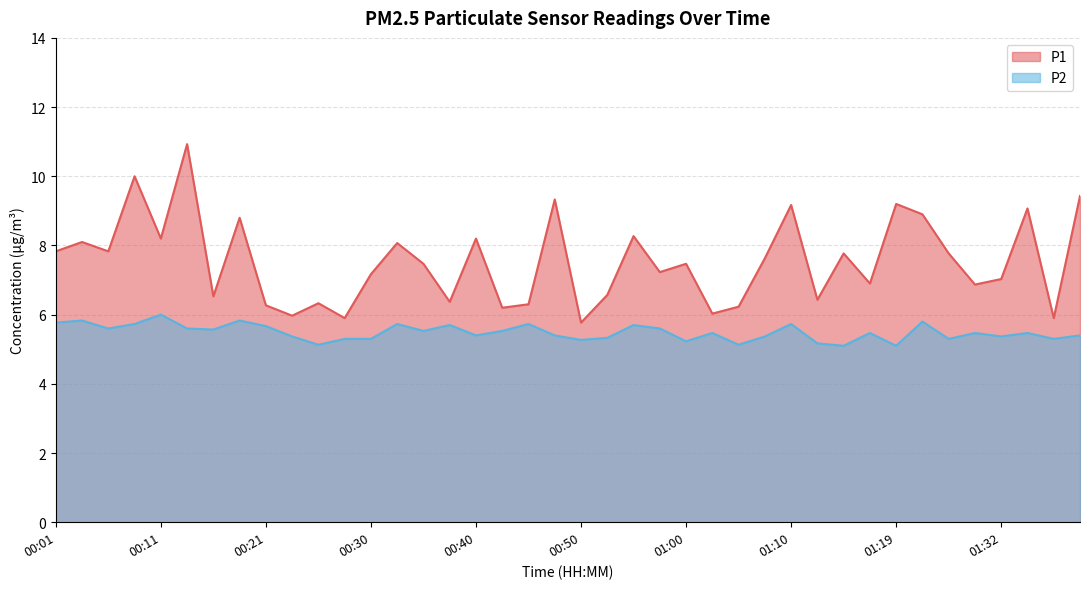

How many series are shown in this chart?

2